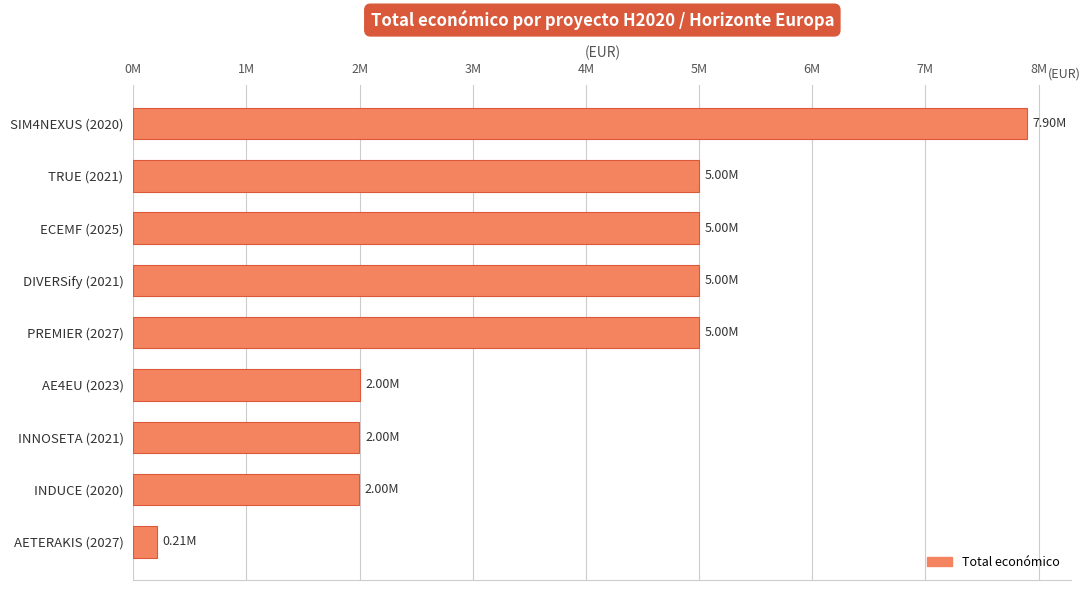

Does the chart contain any negative values?

No